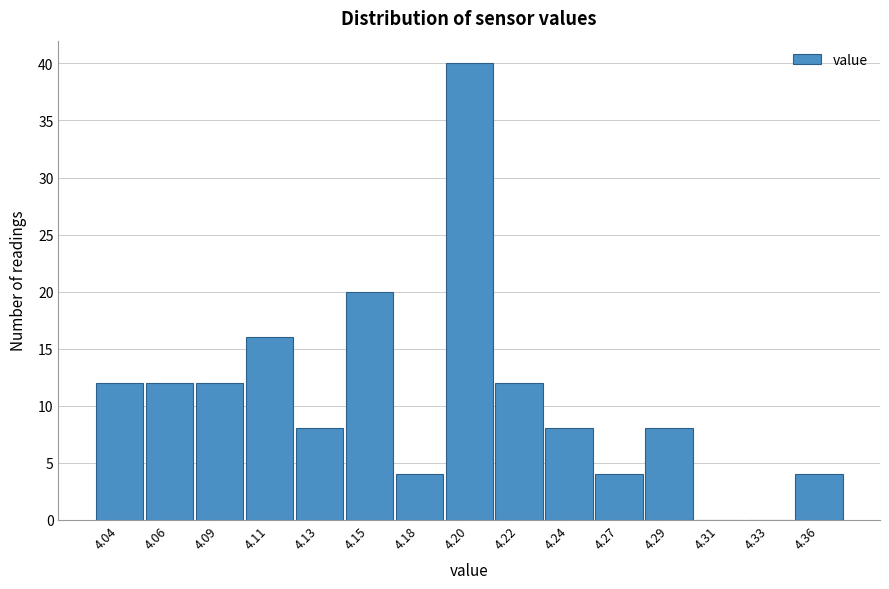

Reading left to right, transcribe all the data shown in this chart.

4.04=12	4.06=12	4.09=12	4.11=16	4.13=8	4.15=20	4.18=4	4.20=40	4.22=12	4.24=8	4.27=4	4.29=8	4.31=0	4.33=0	4.36=4